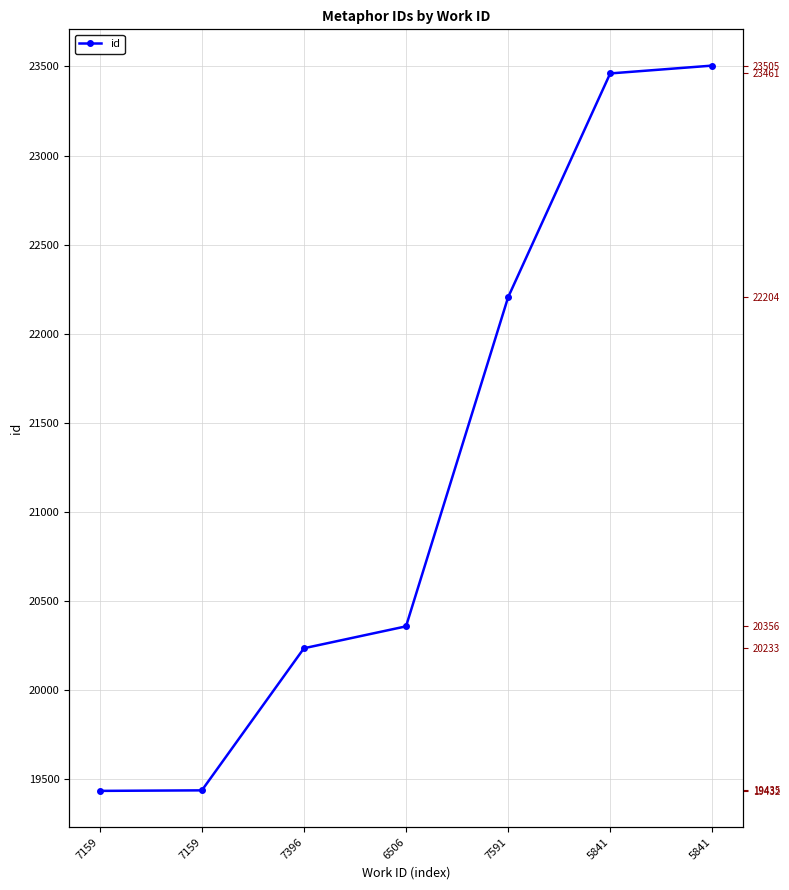

Reading right to left, what are all the values shown in this chart?

5841=23505	5841=23461	7591=22204	6506=20356	7396=20233	7159=19435	7159=19432